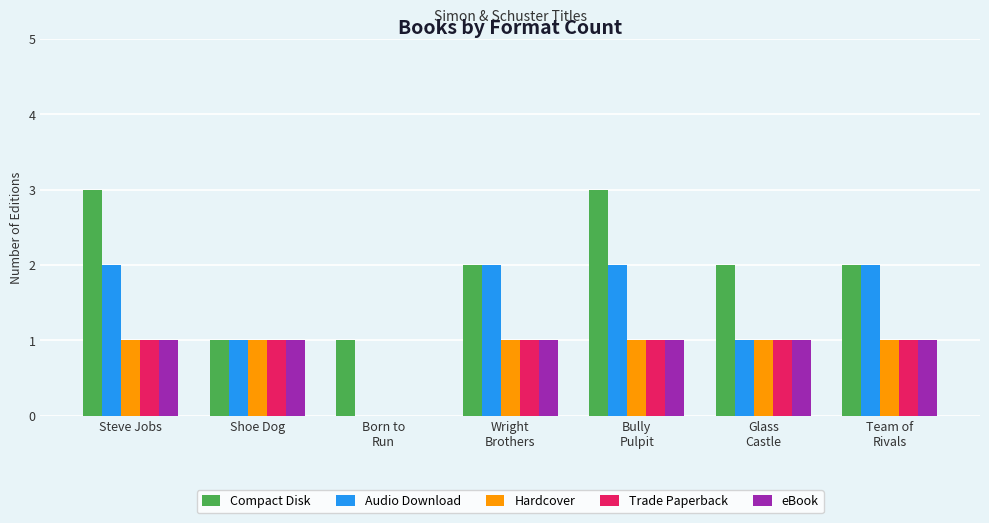

True or false: Trade Paperback has a value of 1 at Shoe Dog.

True